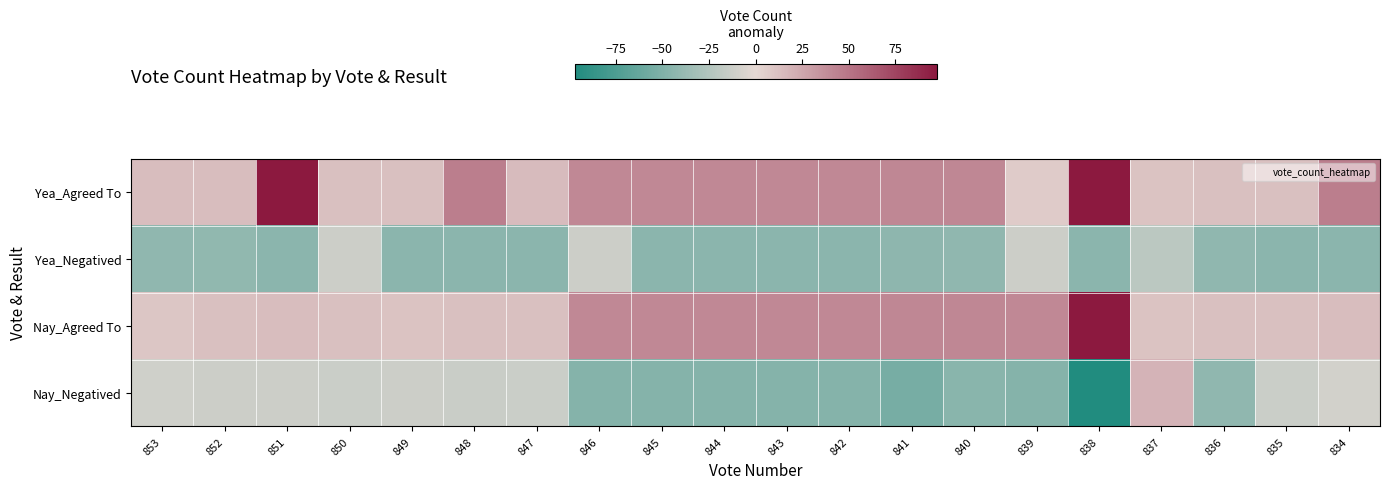

How many series are shown in this chart?

4